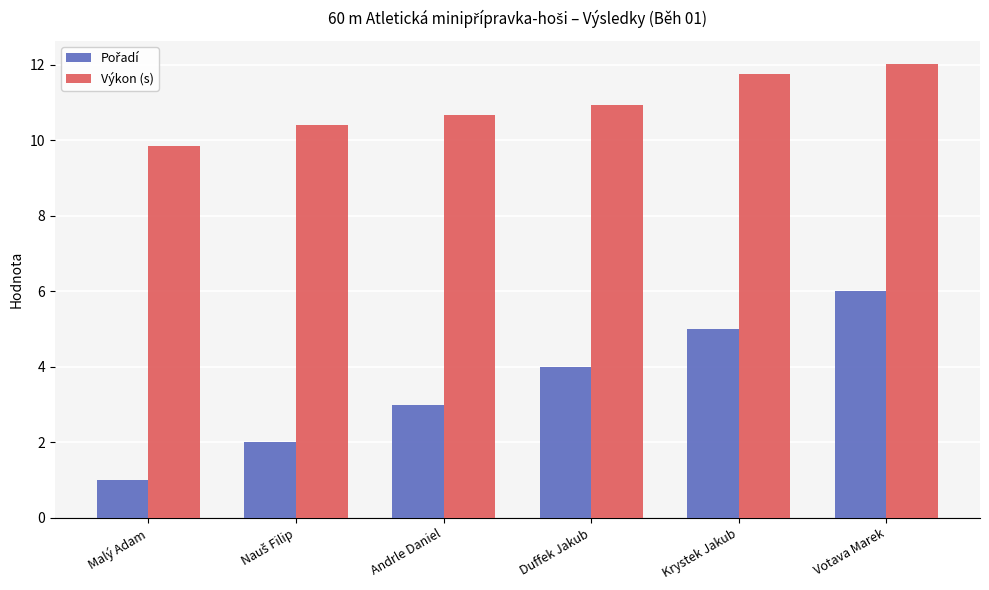

What is the total value across all series at Krystek Jakub?

16.8